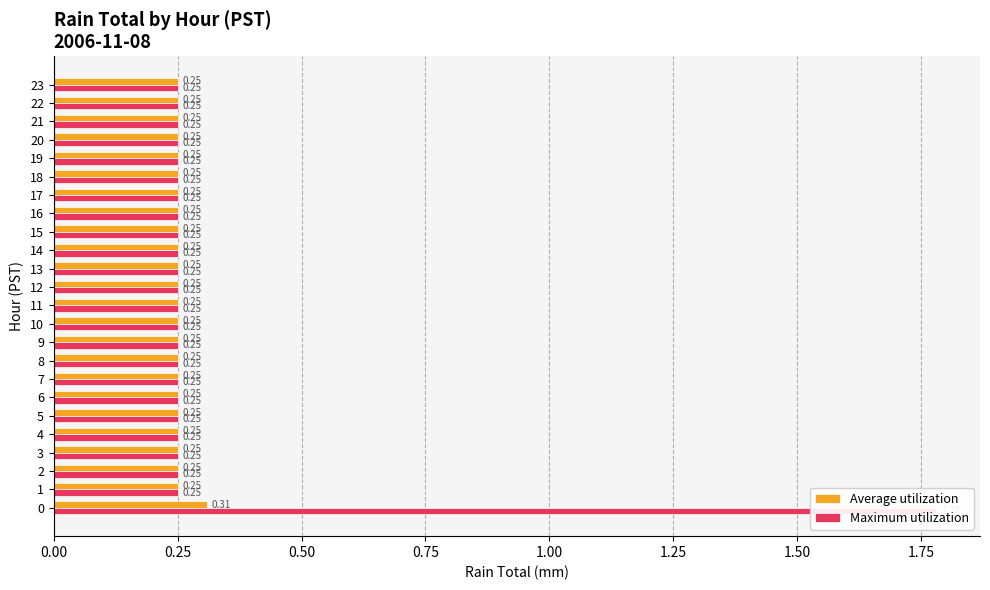

What is the smallest value displayed?

0.2